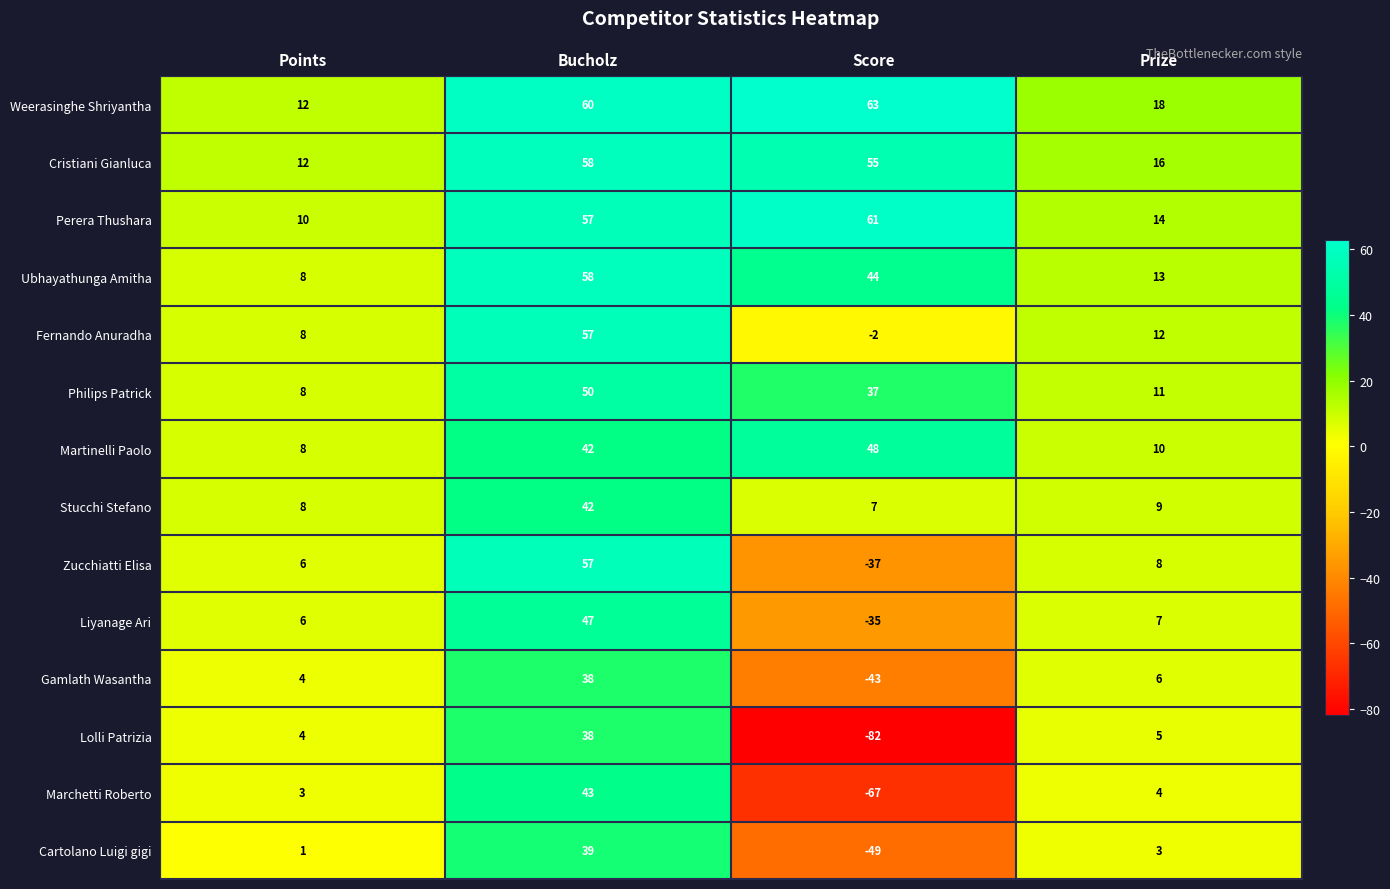

What is the total value across all series at Bucholz?

686